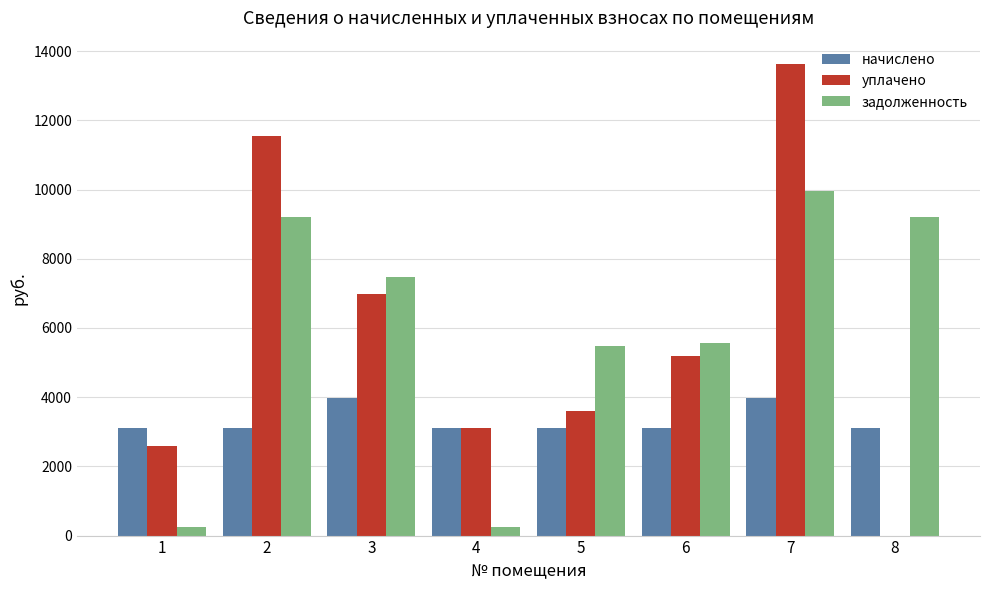

Count the number of data series in this chart.

3